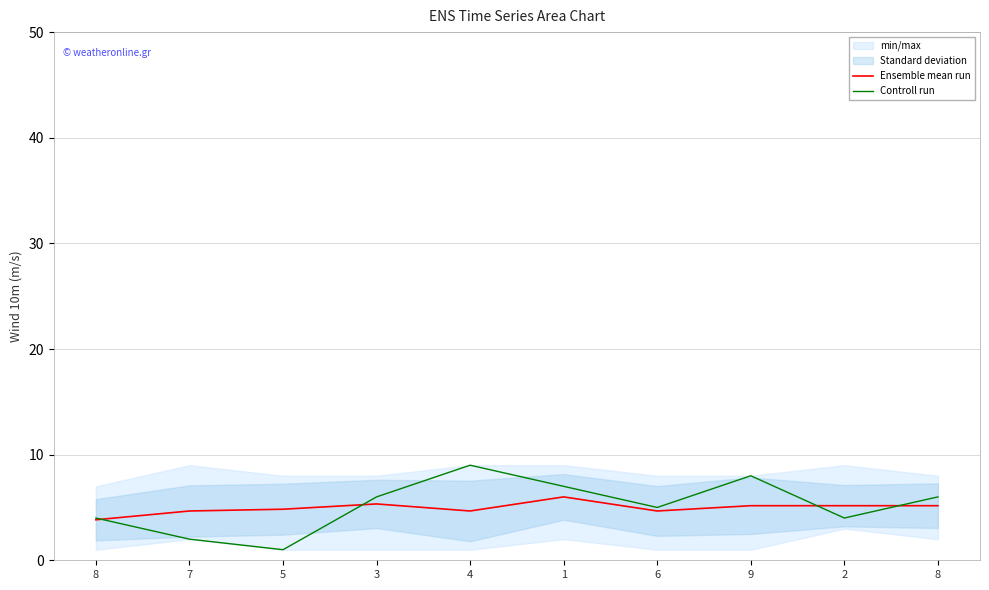

Which series changed the most between 3 and 2?

Controll run